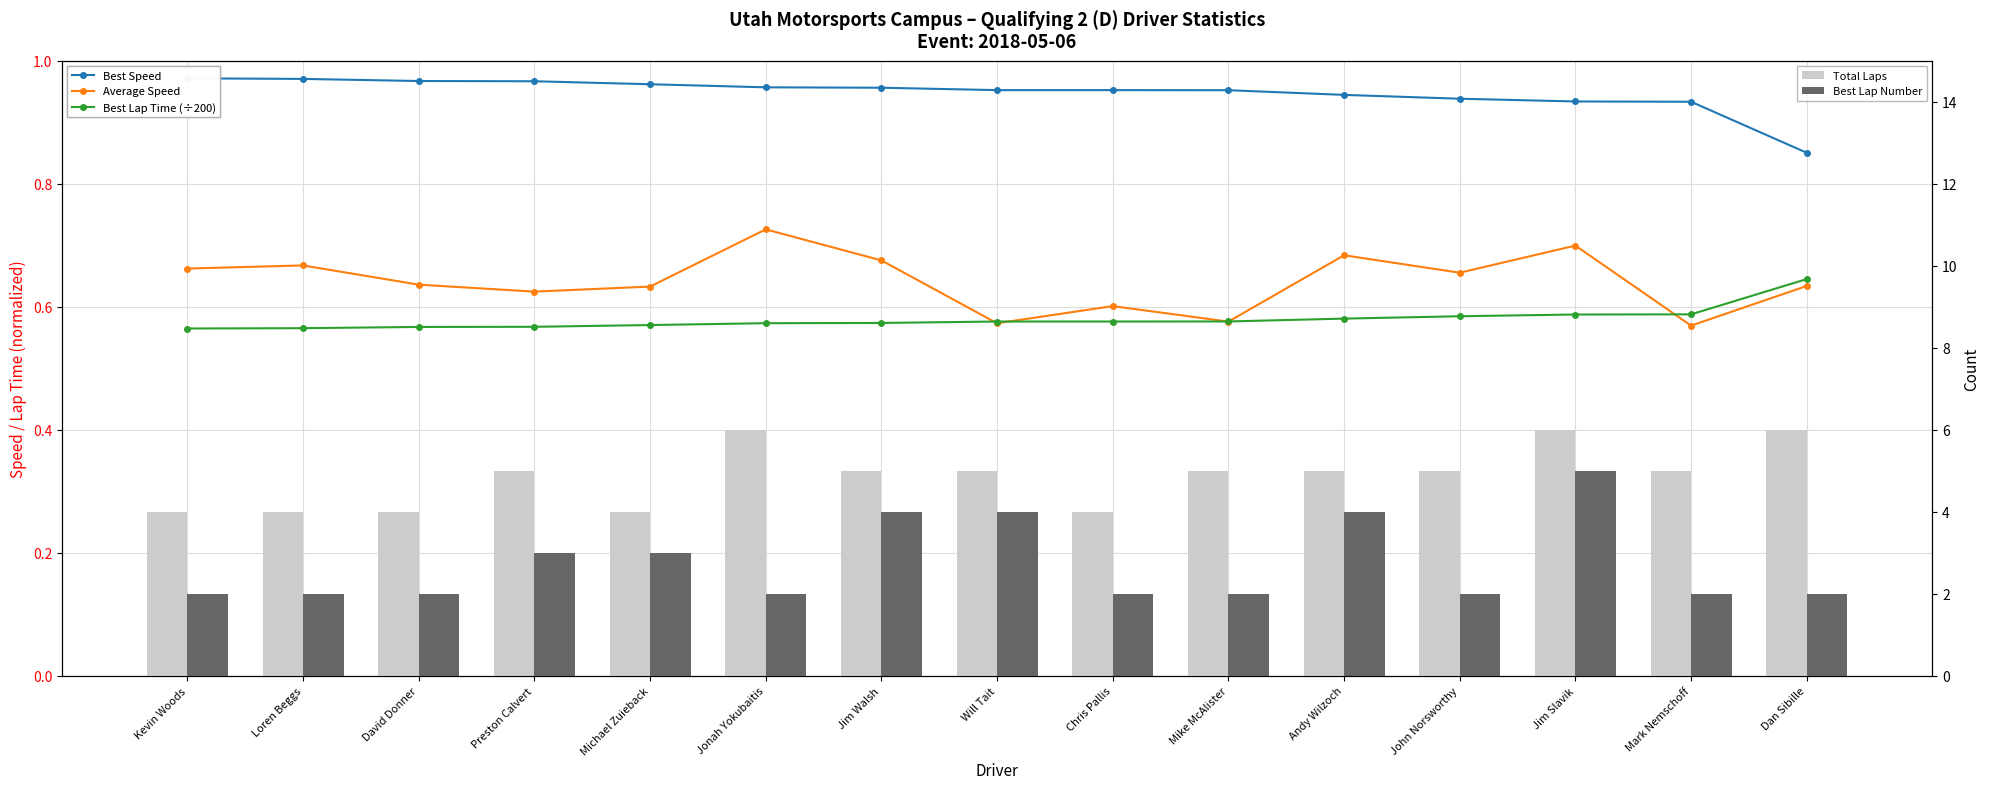

What is the sum of all Best Lap Time (÷200) values?

8.7